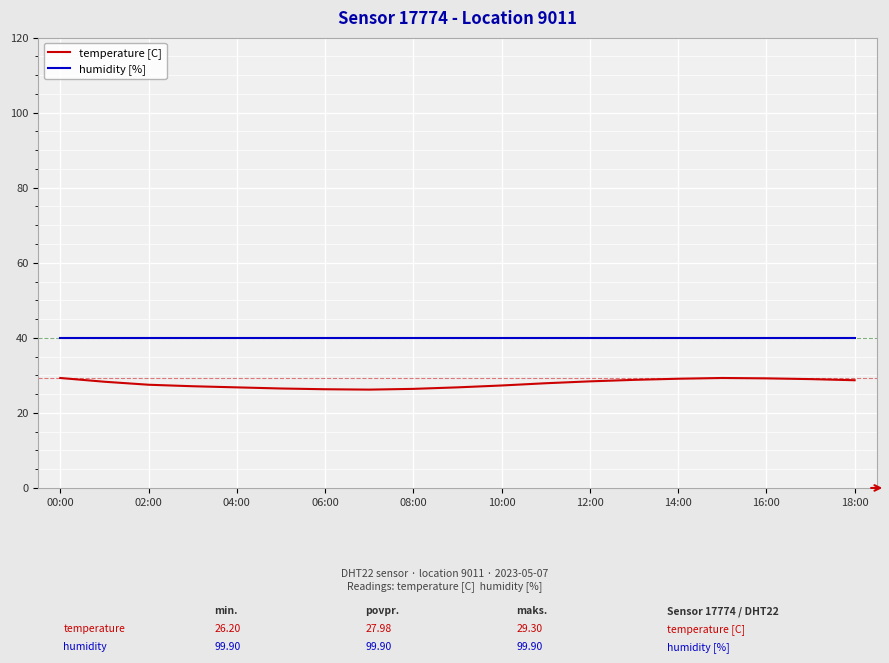

List the series in order of their peak value, lowest first.

temperature [C], humidity [%]